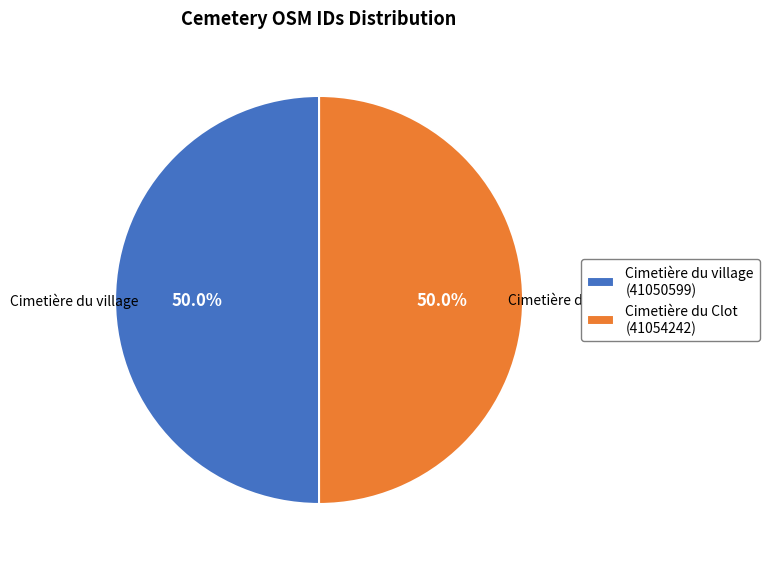

The Cimetière du Clot slice represents 50% of the pie. True or false?

True